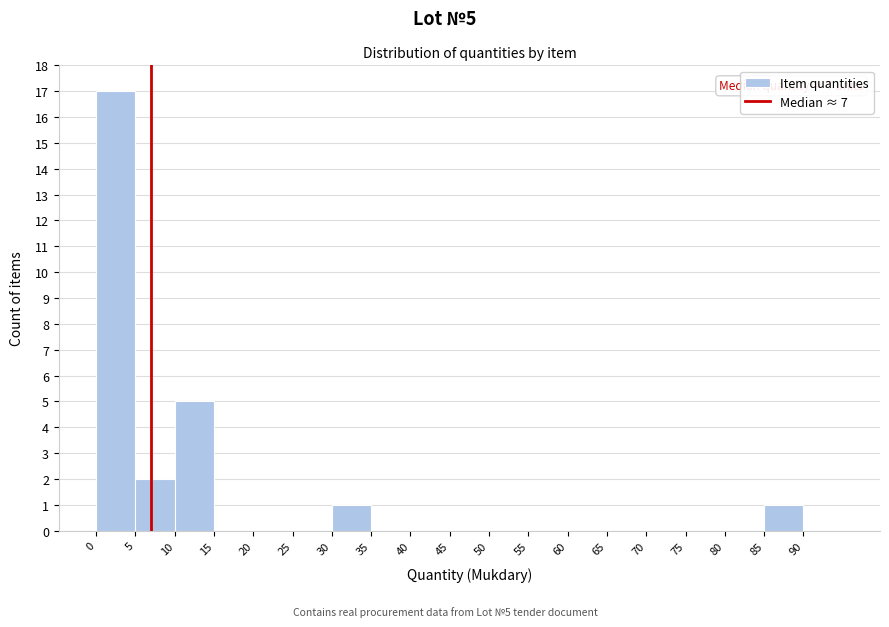

Over which range of the x-axis is the bar tallest?

0 to 5